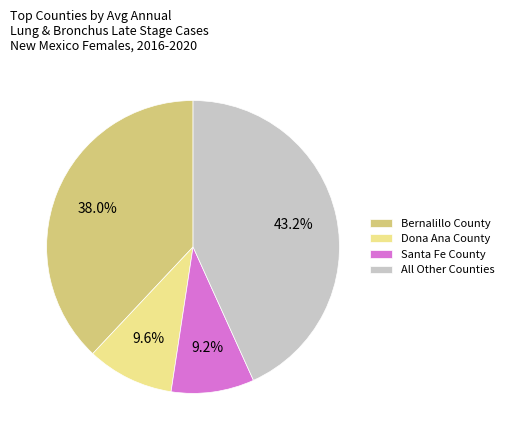

To the nearest percent, what percentage of the pie is Bernalillo County?

38%